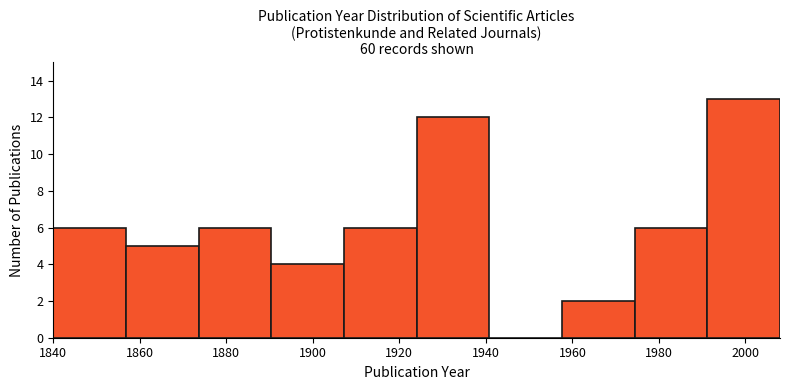

How tall is the bar that spans 1907.2 to 1924.0 on the x-axis? Neither the bar edges nor the heights are printed on the chart, so give them approximately, as read against the axes.

6